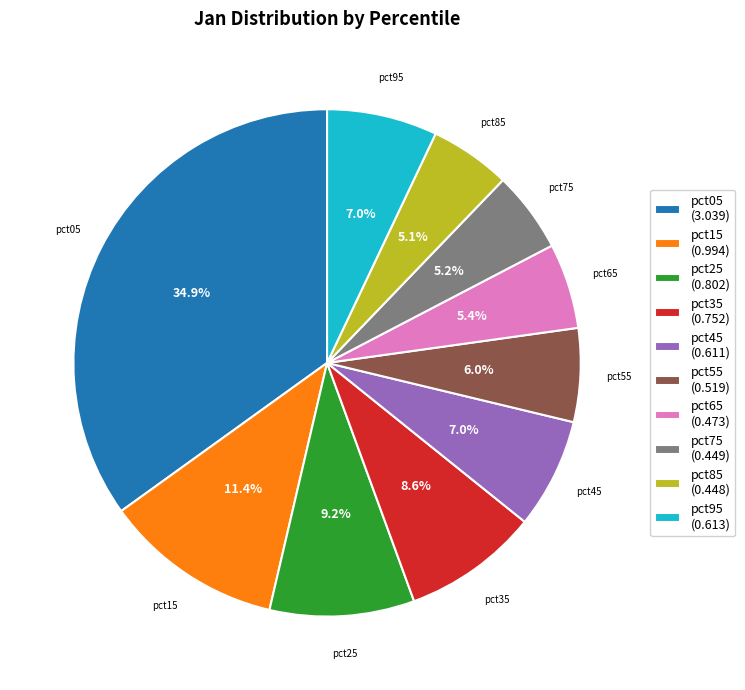

Do pct75 (0.449) and pct95 (0.613) together represent more than half of the pie?

No